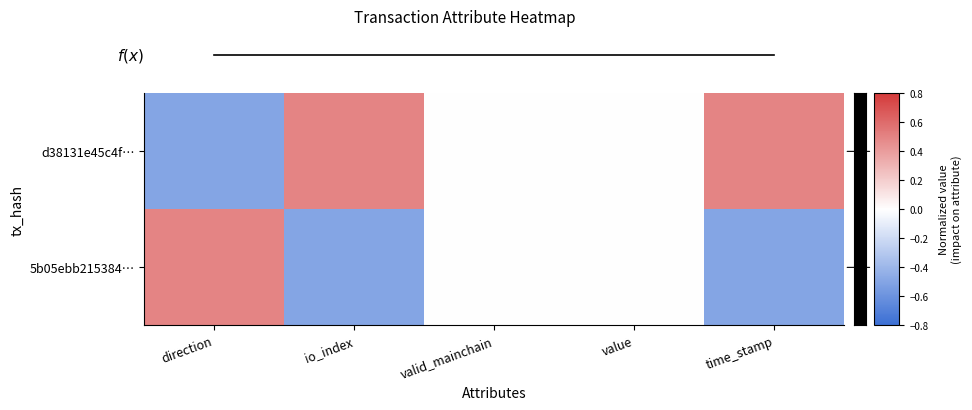

At which category does the chart reach its peak across all series?

time_stamp